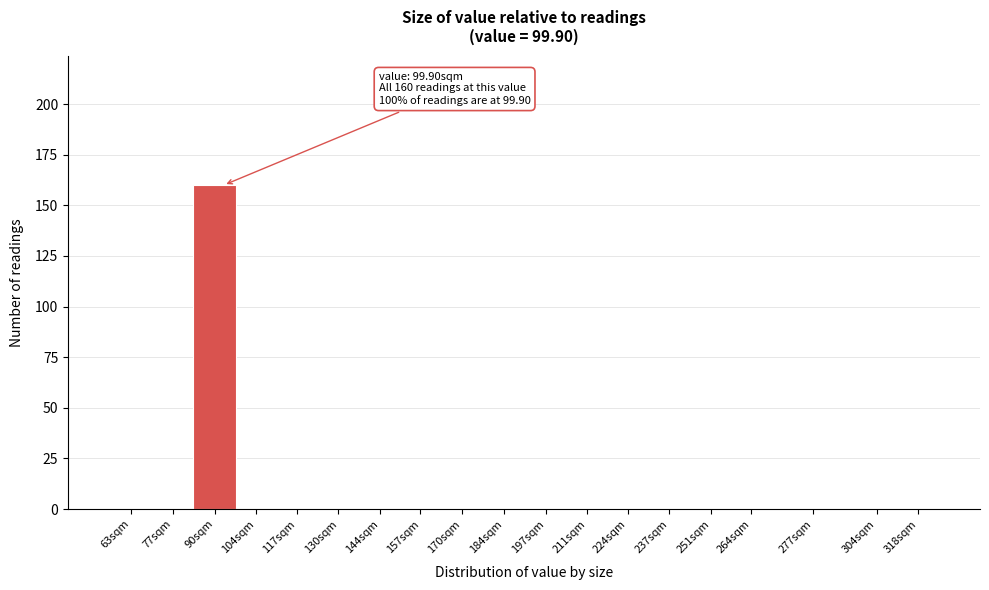

Reading left to right, transcribe all the data shown in this chart.

63sqm=0	77sqm=0	90sqm=160	104sqm=0	117sqm=0	130sqm=0	144sqm=0	157sqm=0	170sqm=0	184sqm=0	197sqm=0	211sqm=0	224sqm=0	237sqm=0	251sqm=0	264sqm=0	277sqm=0	304sqm=0	318sqm=0